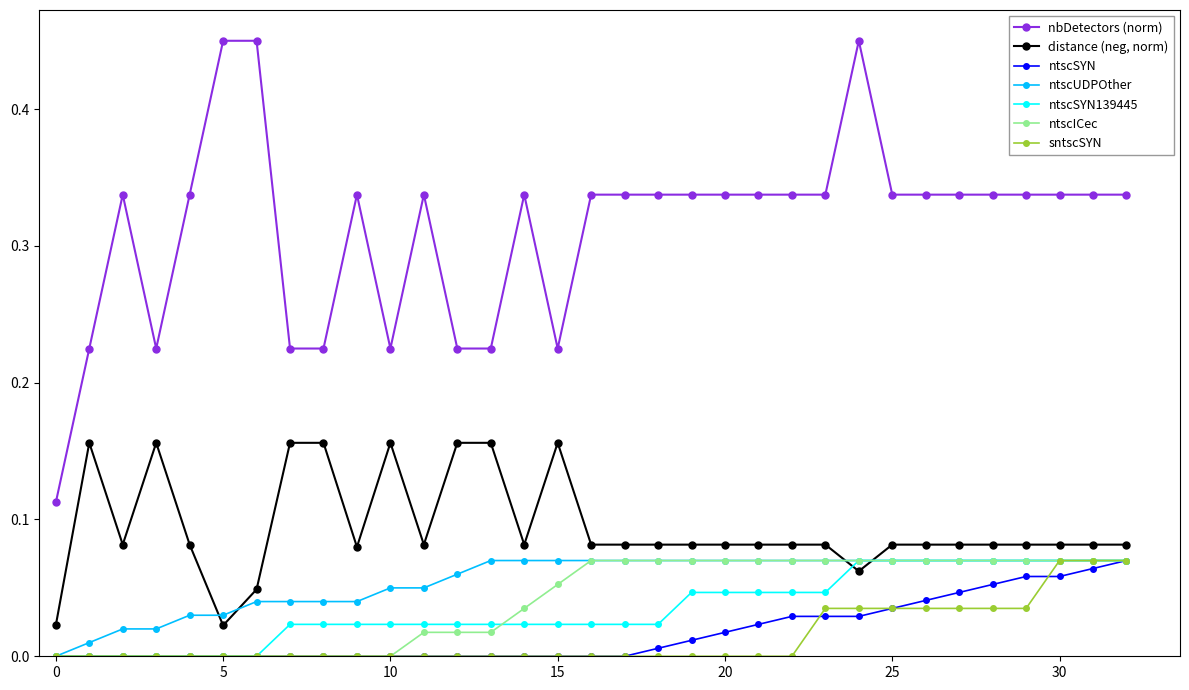

True or false: distance (neg, norm) has more than 1 points higher than both neighbors.

True